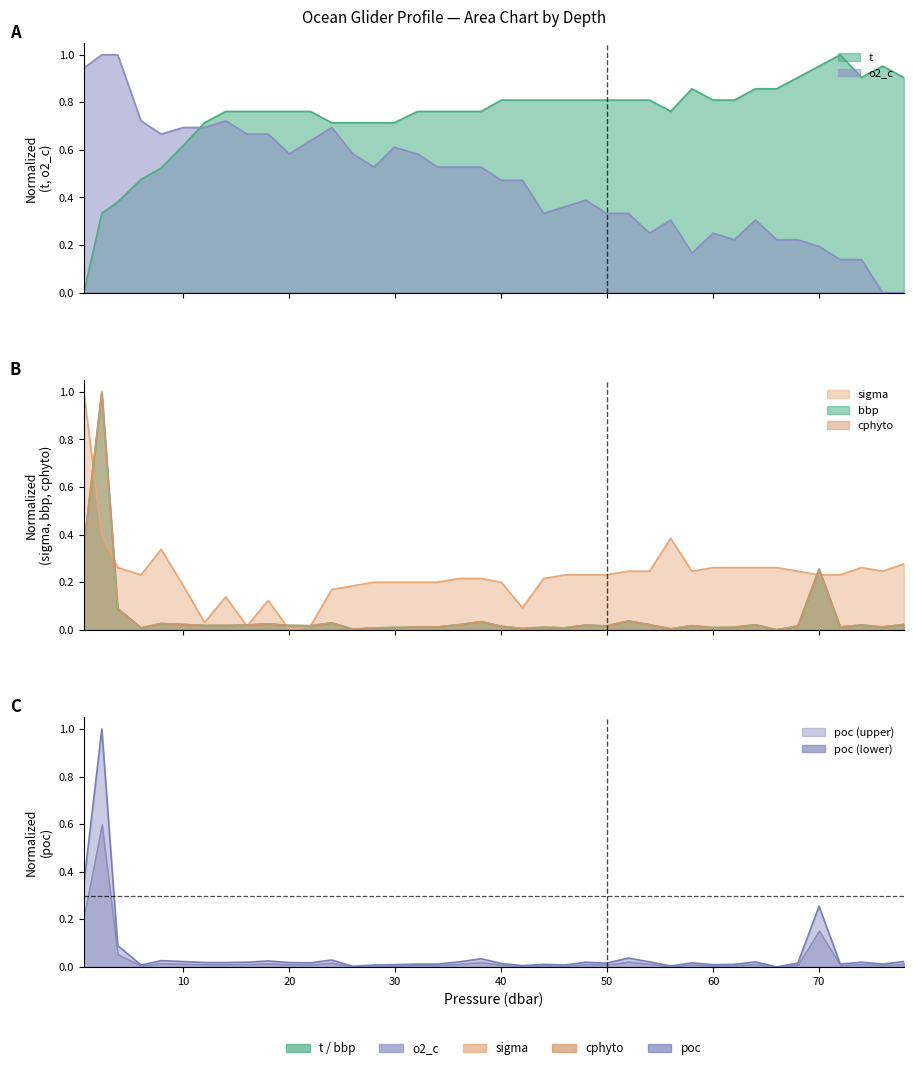

Which label corresponds to the largest value in the chart?

2.3